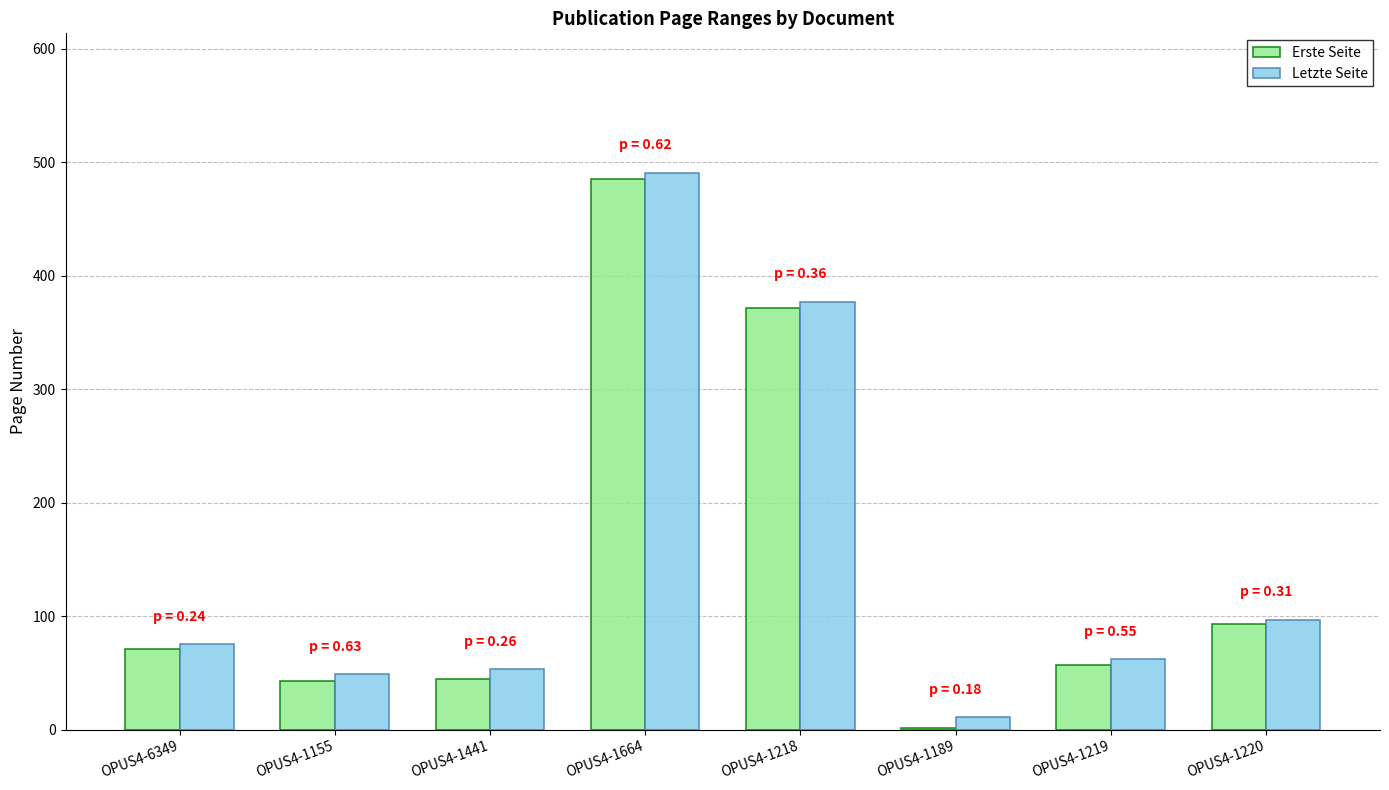

At which category is the sum across all series the highest?

OPUS4-1664